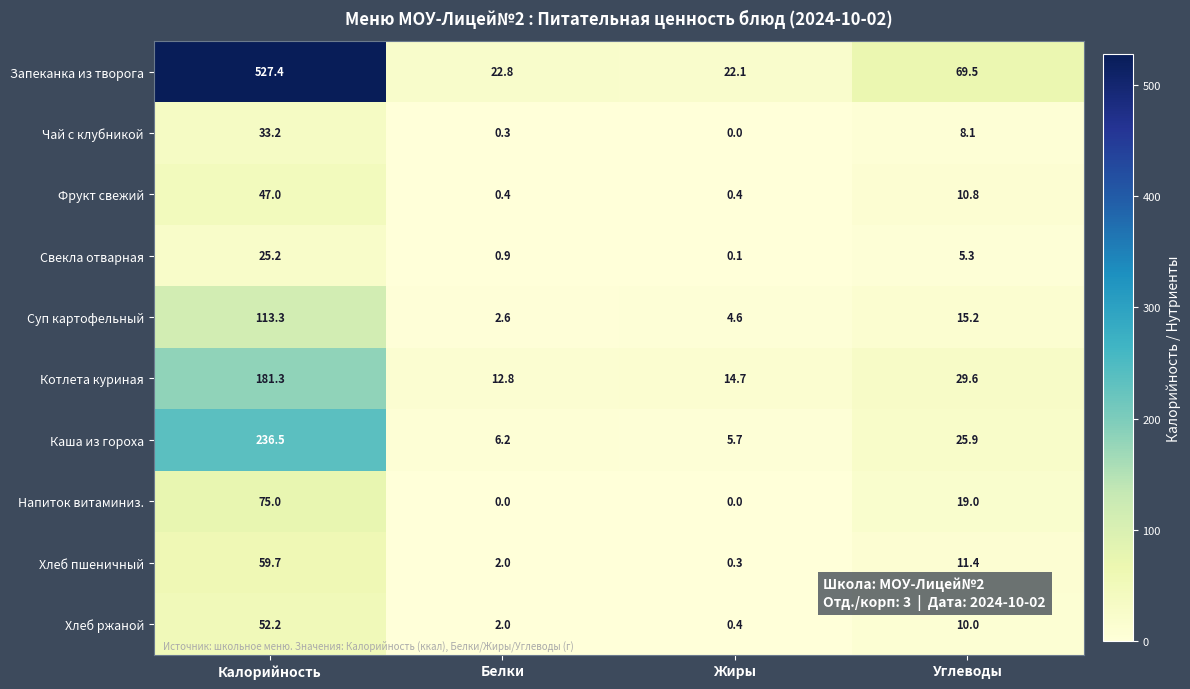

Which series has the largest total across all categories?

Запеканка из творога